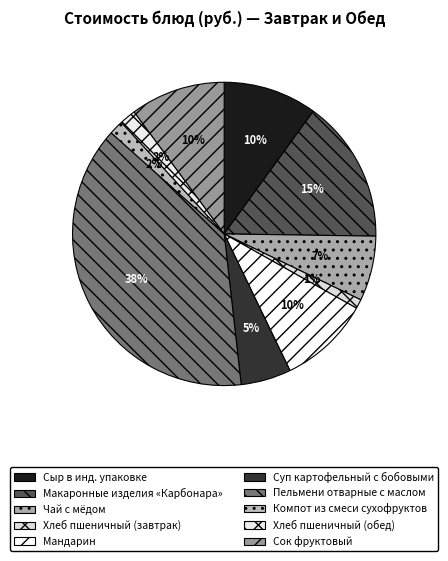

How many segments does this pie chart have?

10